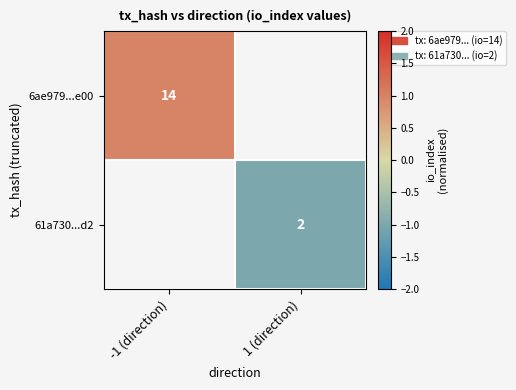

Is the value of 61a730...d2 at 1 (direction) greater than the value of 6ae979...e00 at -1 (direction)?

No